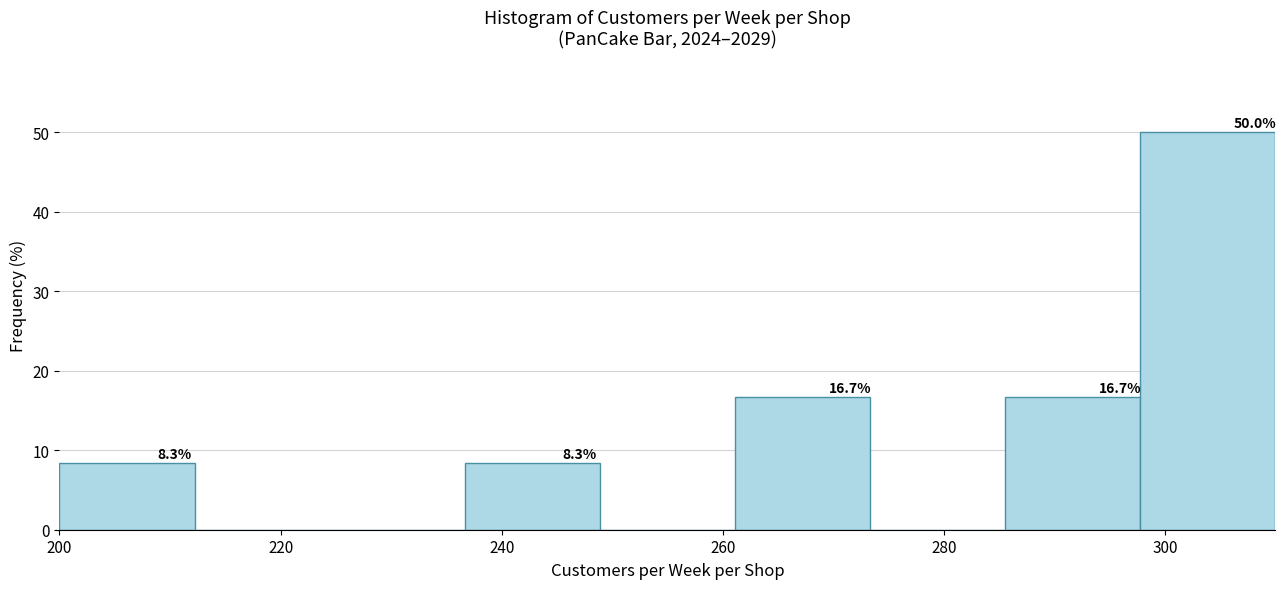

Which range on the x-axis has the tallest bar?

298 to 310